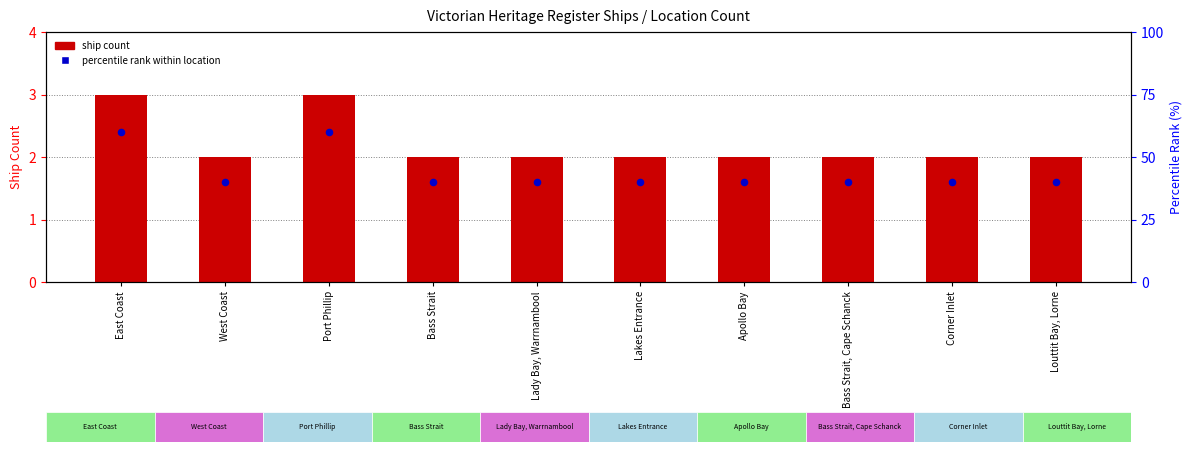

Which series has the largest total across all categories?

percentile rank